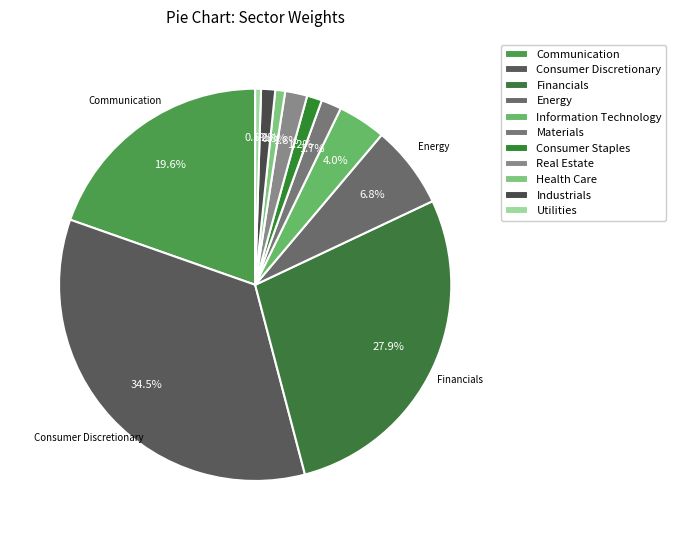

Which category has the smallest portion of the pie?

Utilities